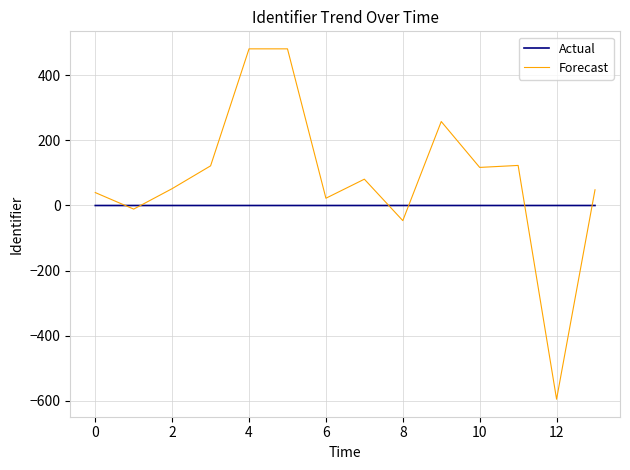

What is the sum of all Forecast values?

1172.8